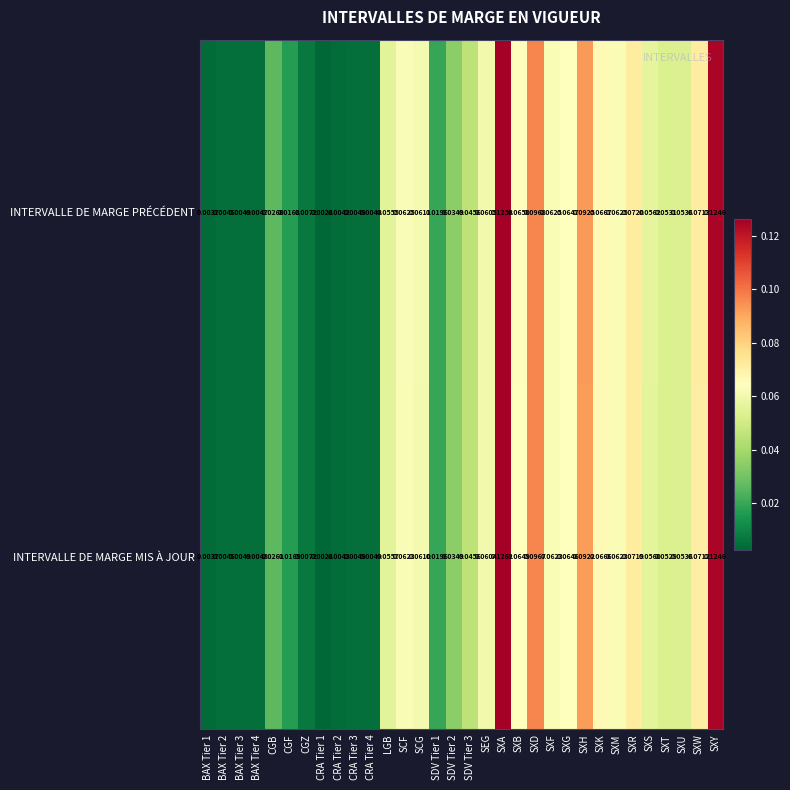

Is the value of INTERVALLE DE MARGE PRÉCÉDENT at CGZ greater than the value of INTERVALLE DE MARGE MIS À JOUR at SXG?

No